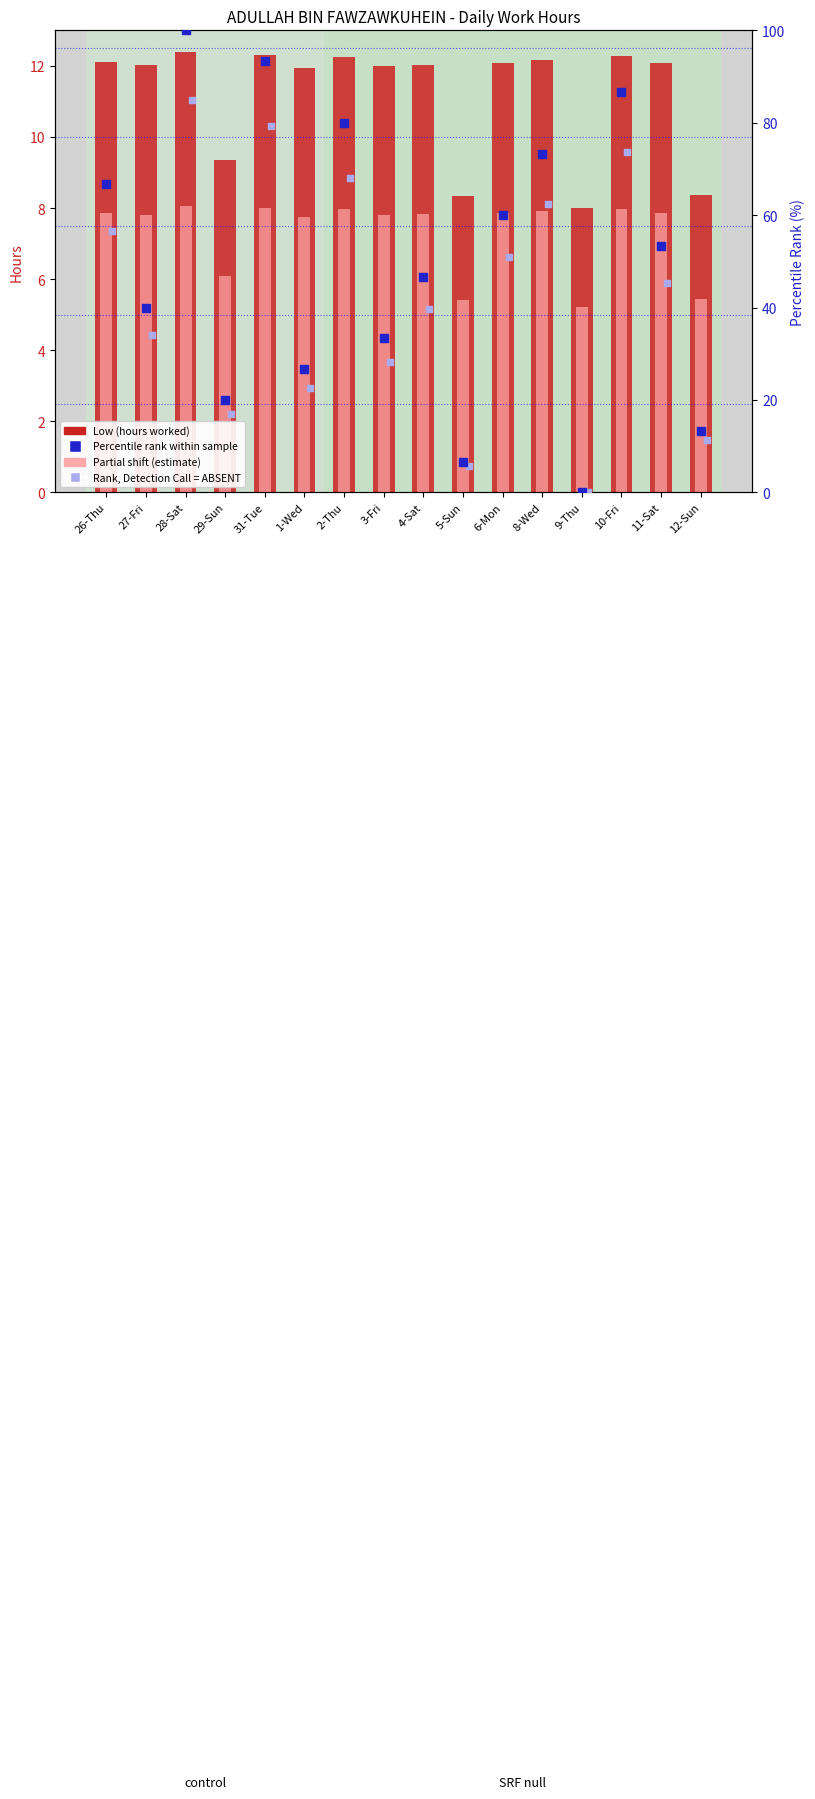

Which series contains the lowest Y value?

Percentile rank within sample